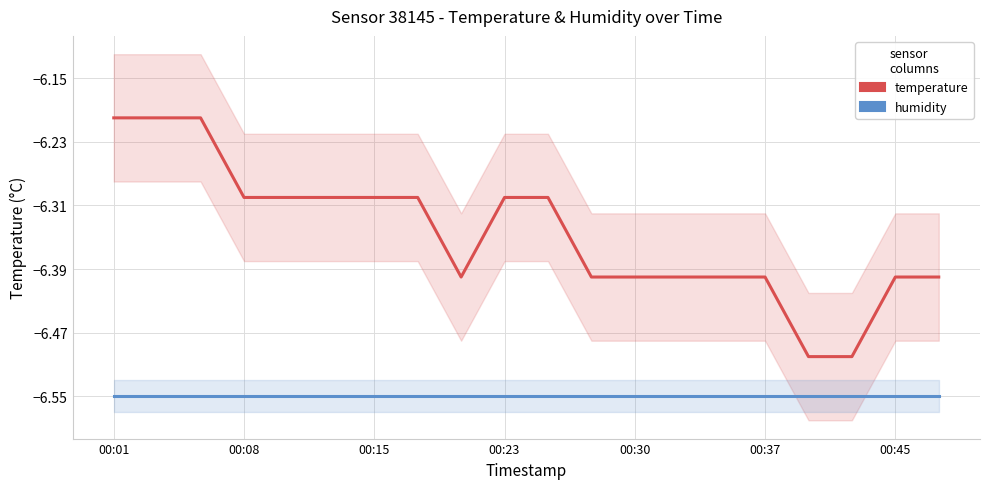

Is the value of temperature at 11 greater than the value of humidity at 17?

Yes